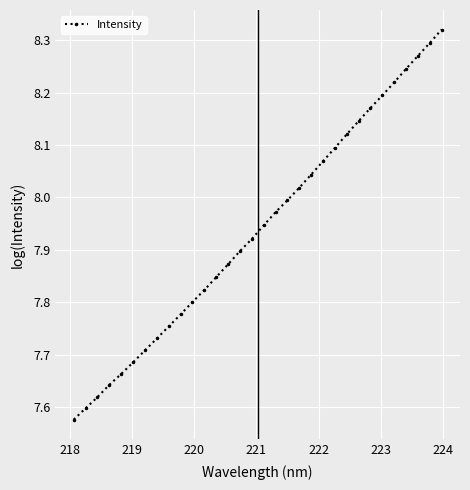

What is the difference between the maximum and minimum values?

0.7